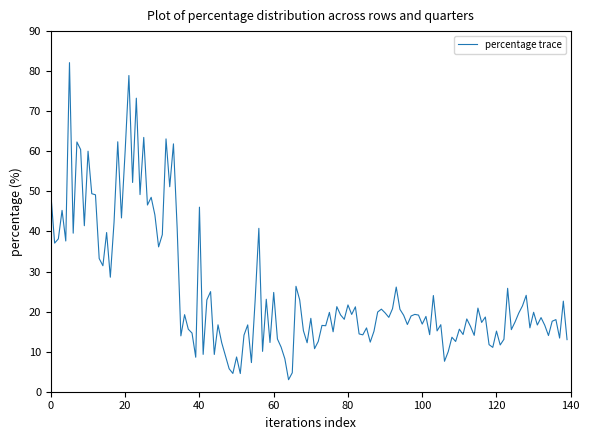

What is the difference between the maximum and minimum values?

79.1